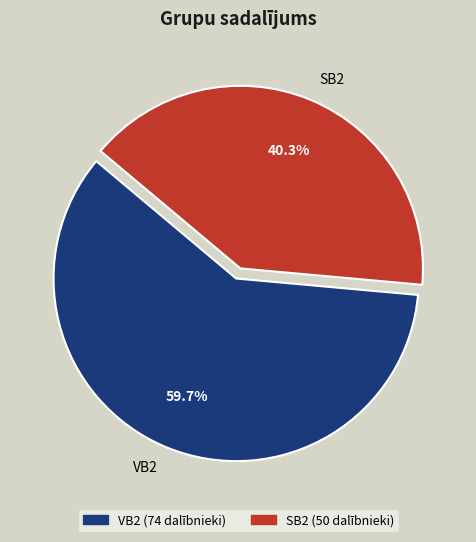

How many slices are in this pie chart?

2